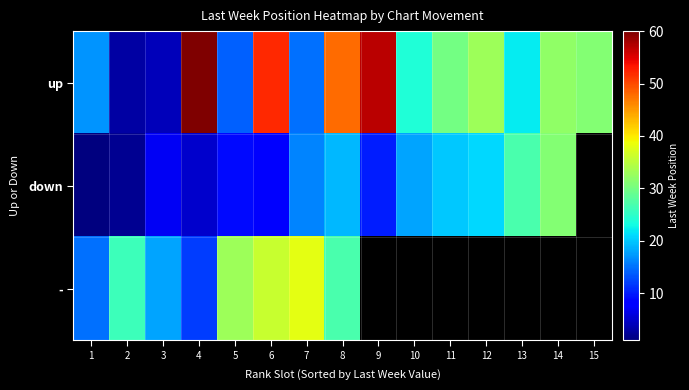

List the labels in order of - value, smallest first.

4, 1, 3, 2, 8, 5, 6, 7, 9, 10, 11, 12, 13, 14, 15